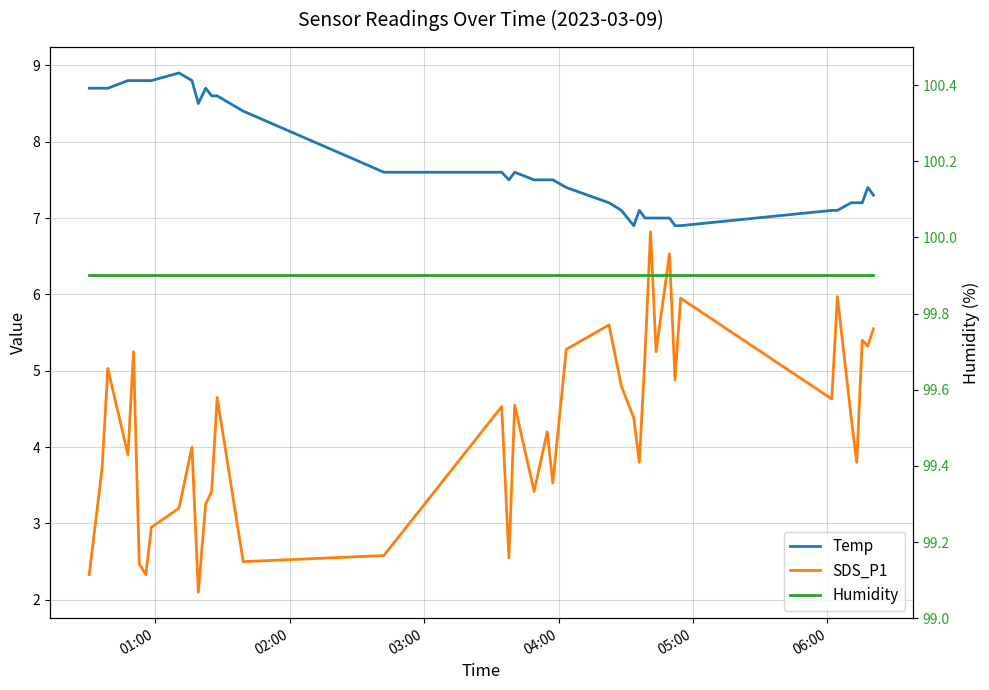

At which category is the sum across all series the highest?

05:00